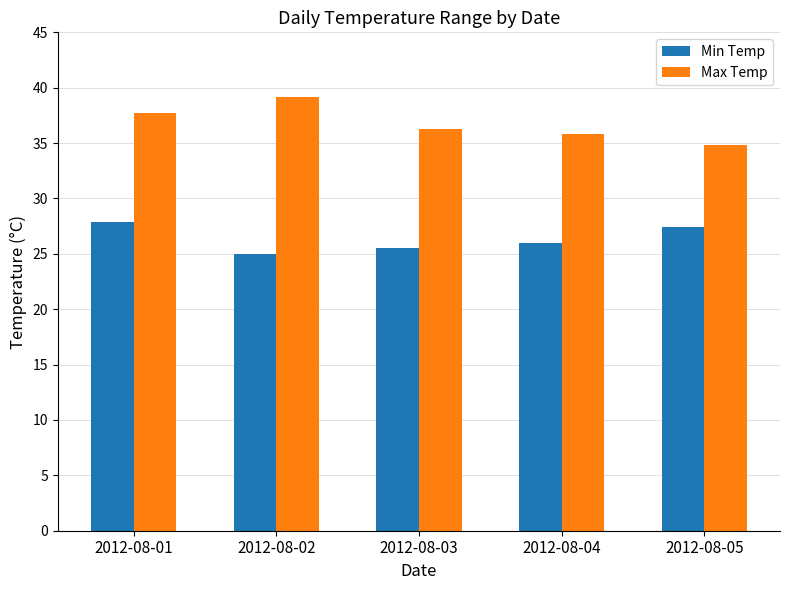

Reading left to right, transcribe all the data shown in this chart.

Min Temp: 2012-08-01=27.9	2012-08-02=25.0	2012-08-03=25.5	2012-08-04=26.0	2012-08-05=27.4
Max Temp: 2012-08-01=37.7	2012-08-02=39.2	2012-08-03=36.3	2012-08-04=35.8	2012-08-05=34.8